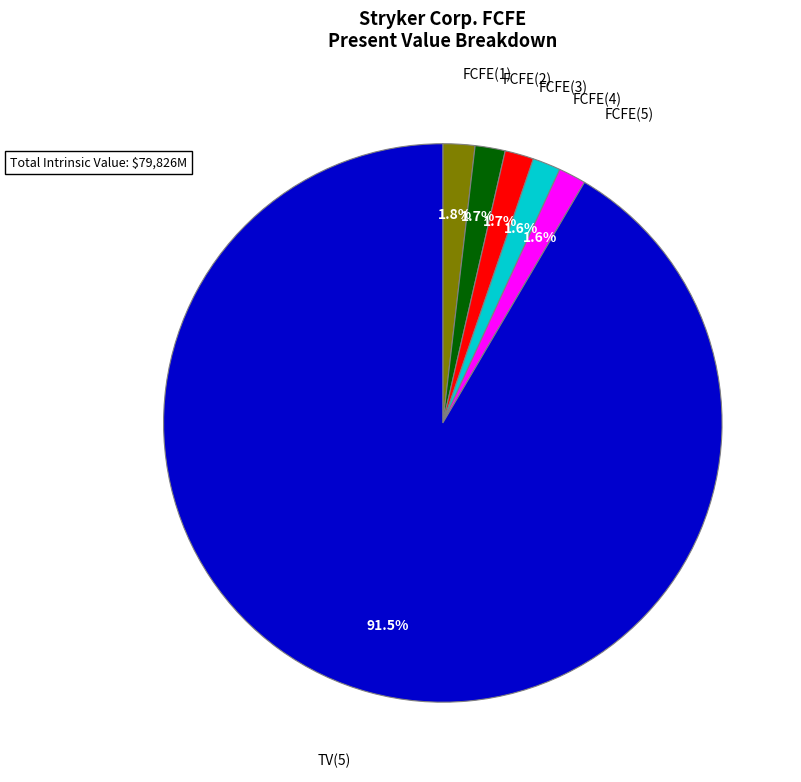

Count the number of slices in the pie.

6